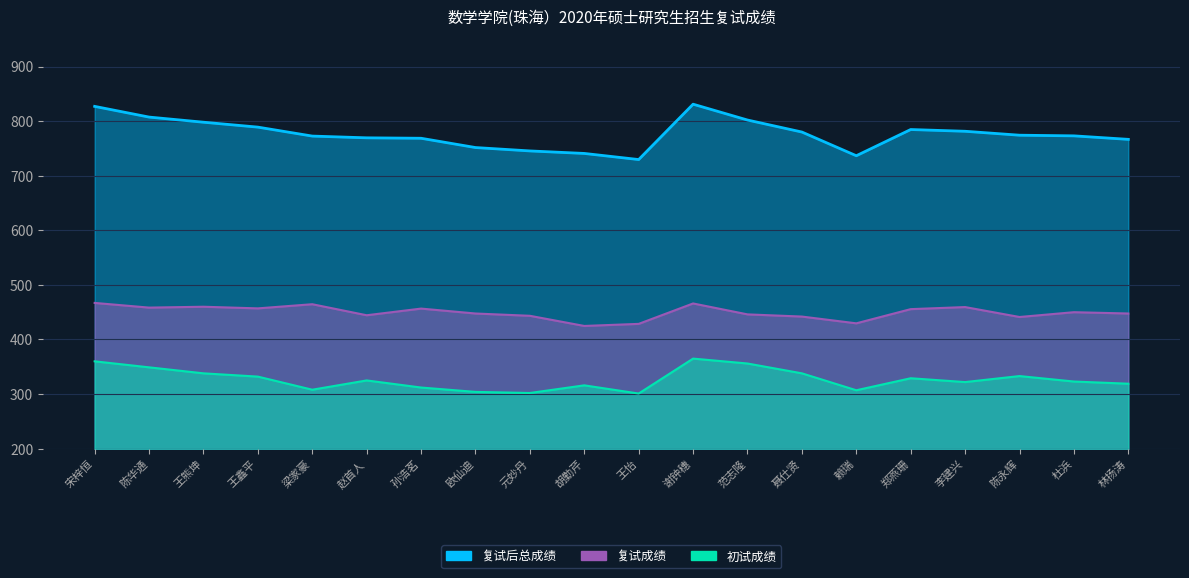

Is it true that 复试后总成绩 equals 772.6 at 梁家豪?

True